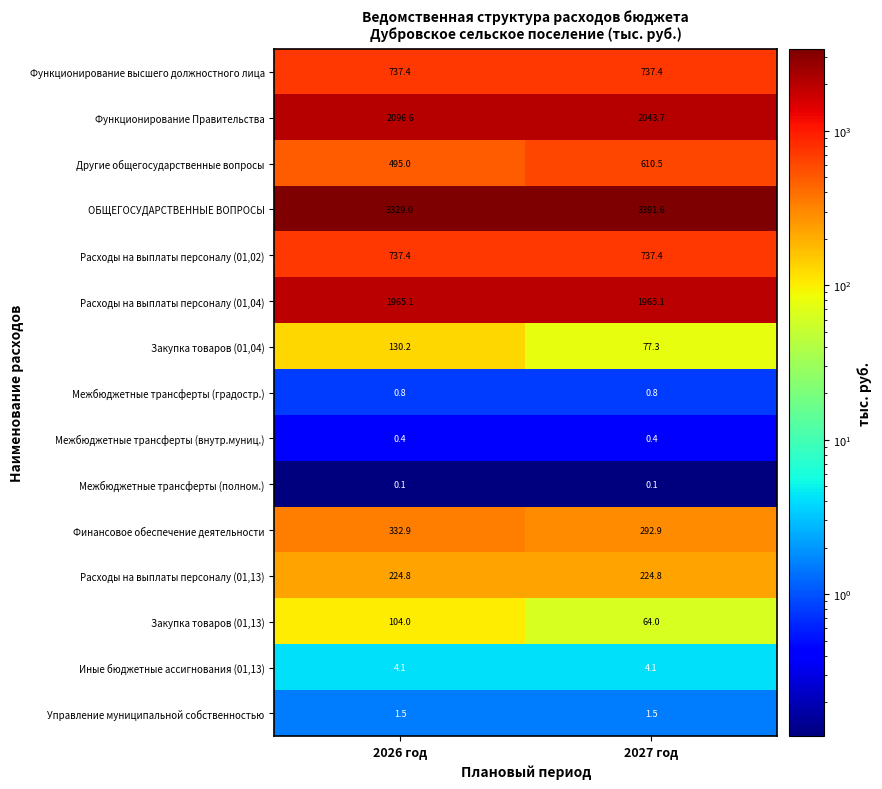

What is the total value across all series at 2026 год?

10159.3